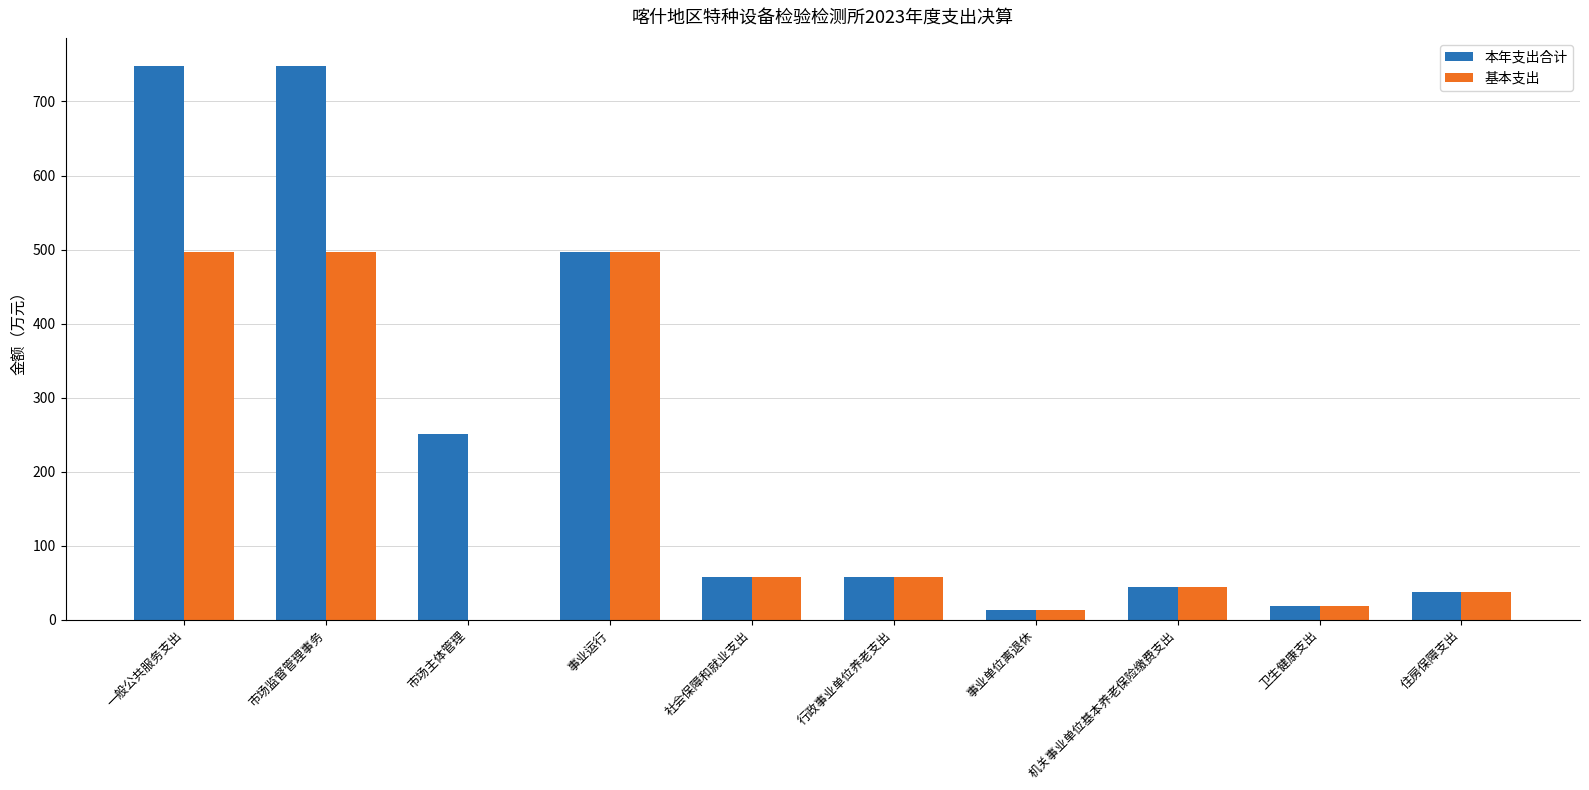

What is the sum of the 基本支出 values at 卫生健康支出 and 事业运行?

516.1